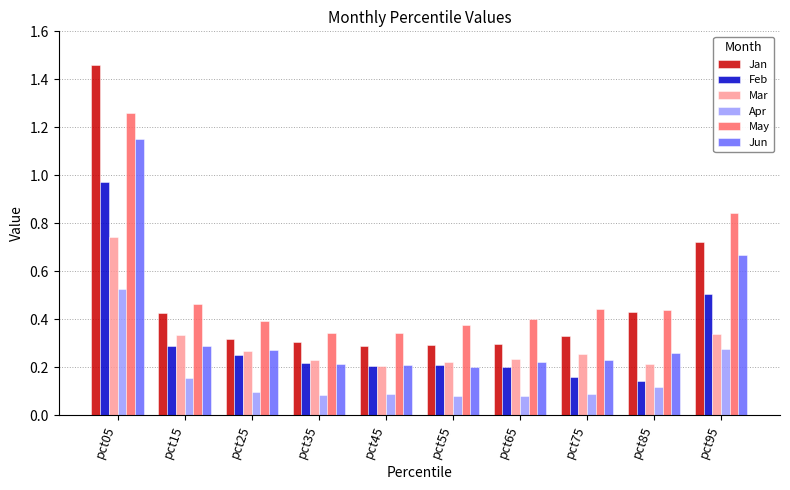

The Mar series shows 0.3 at pct85. True or false?

False